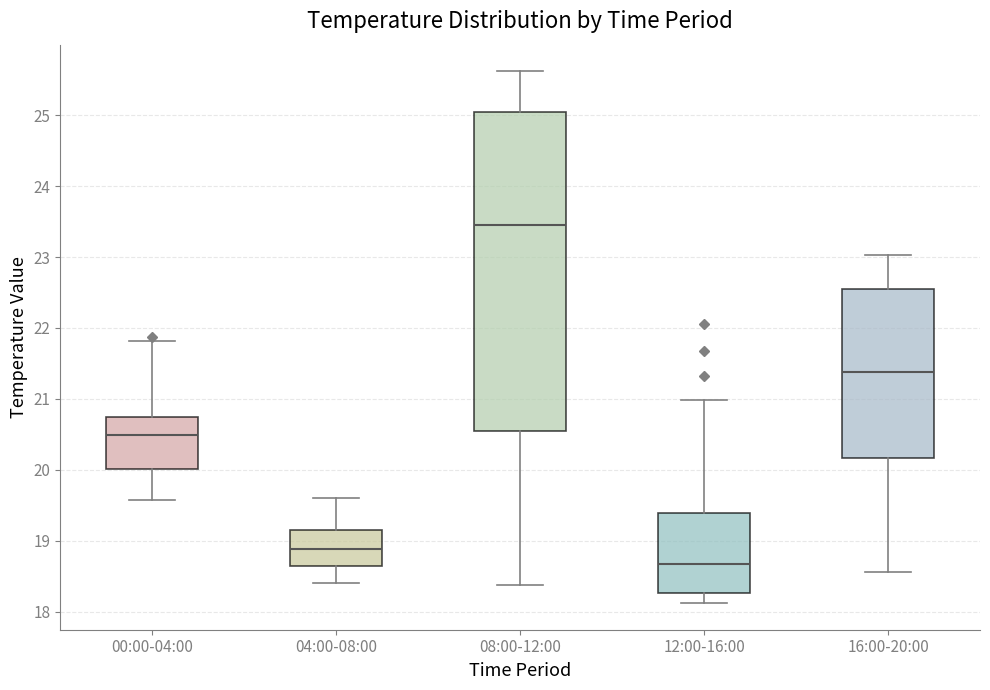

Which box's median line is the lowest?

12:00-16:00